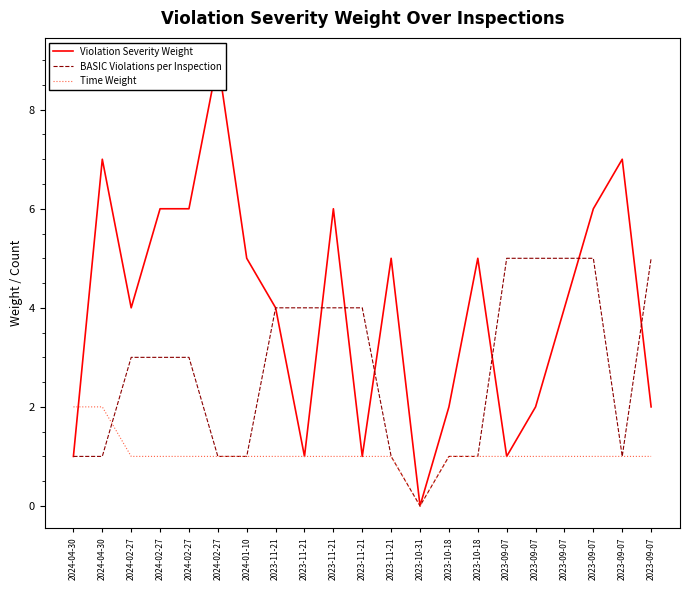

How many values in the Violation Severity Weight series exceed 4?

10